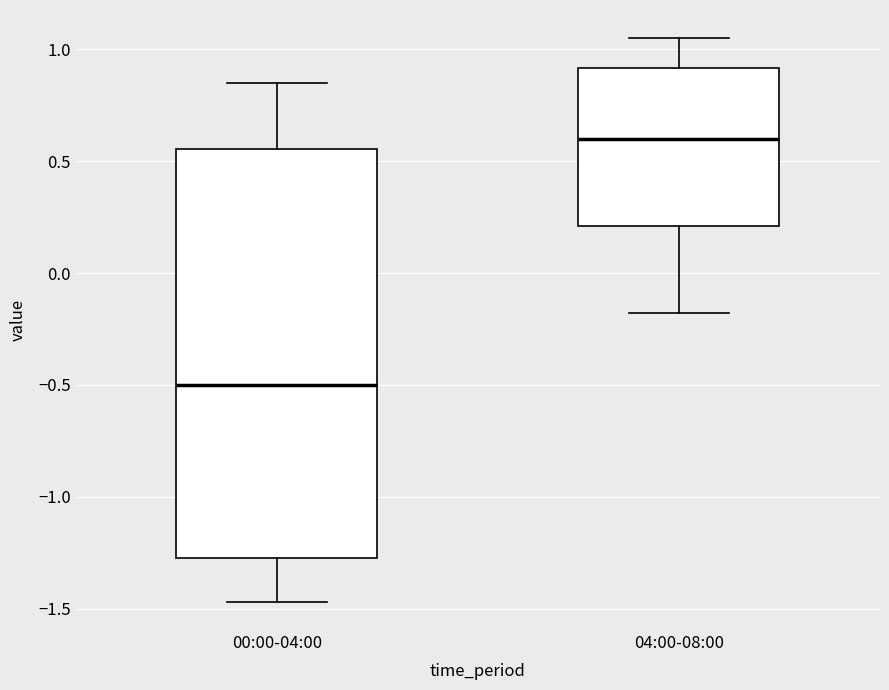

Which box is the tallest, from its lower edge to its upper edge?

00:00-04:00